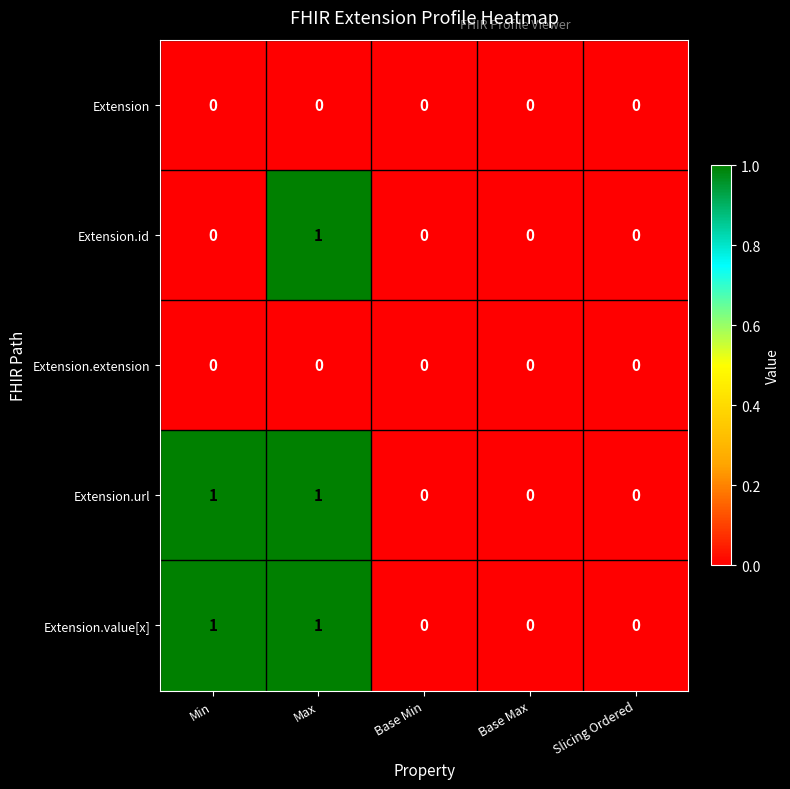

Count the number of data series in this chart.

5